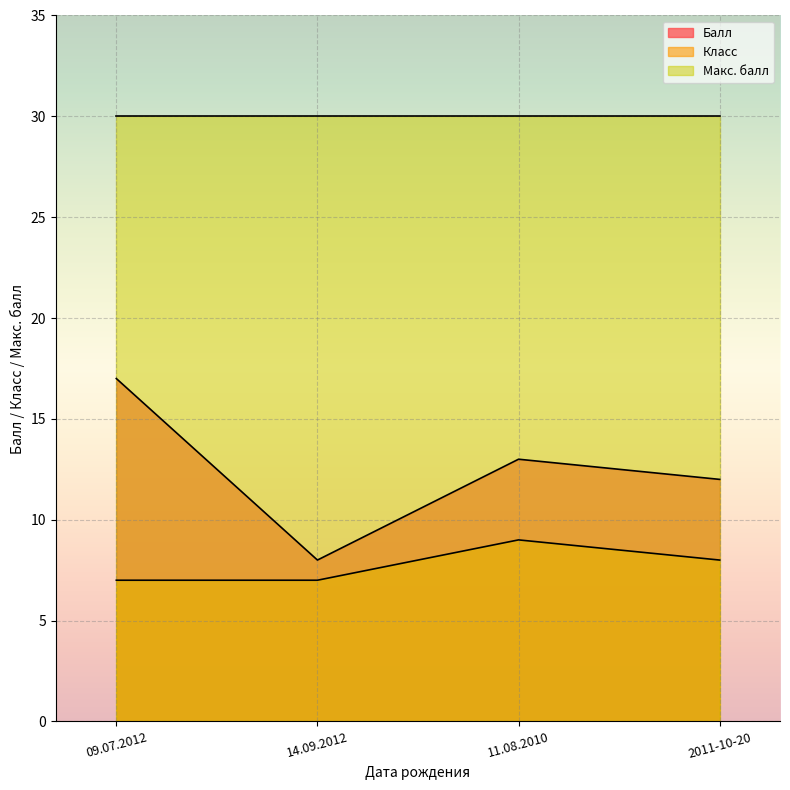

True or false: Балл and Класс cross at least once.

False